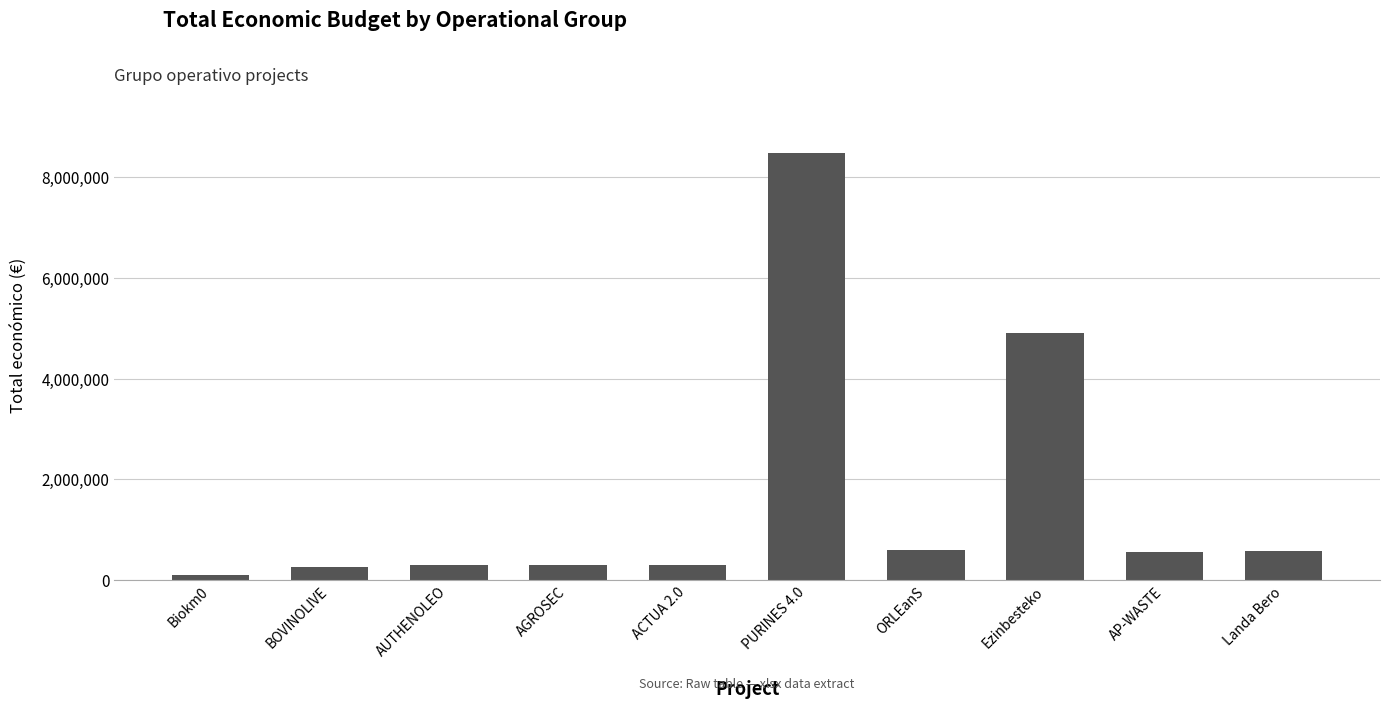

What is the change in value from AGROSEC to Landa Bero?

+266100